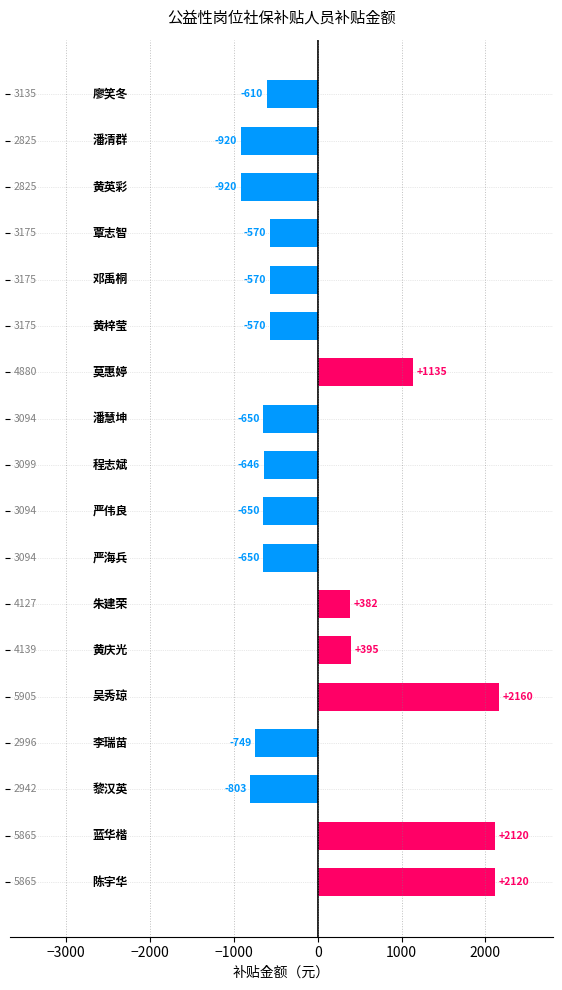

What is the value of the 1st bar from the top?

-610.3